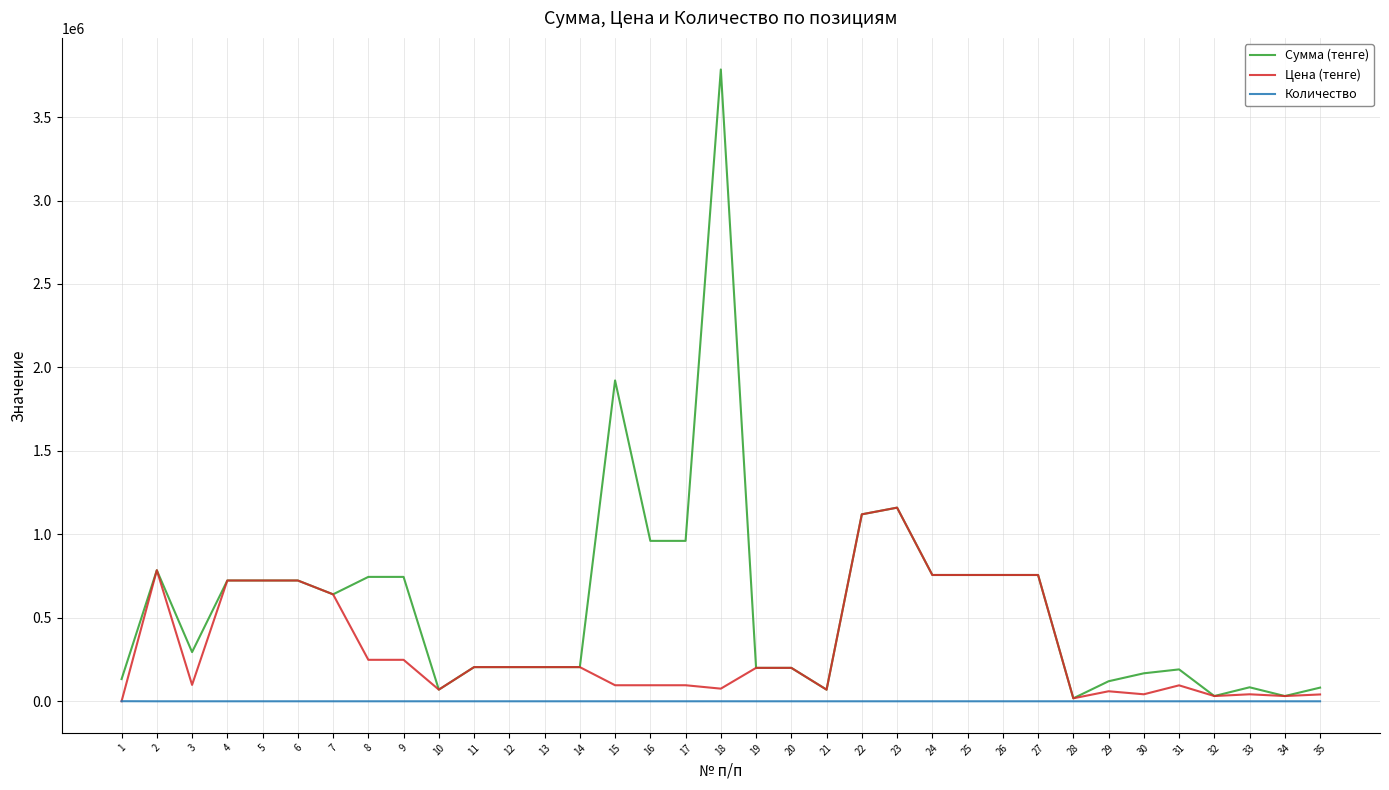

What is the difference between the maximum and minimum values in the Количество series?

499